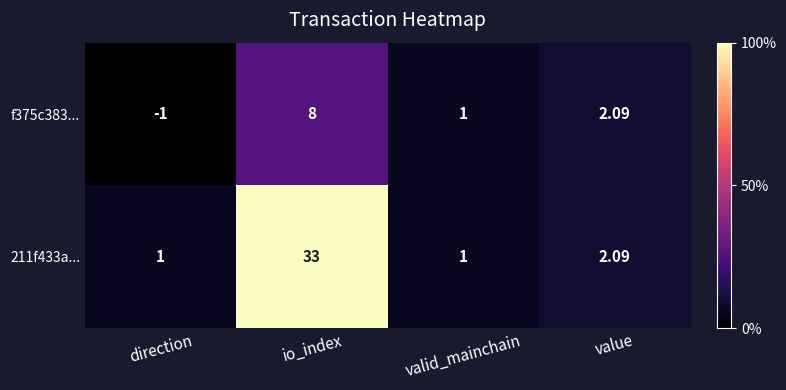

Is the value of f375c383... at io_index greater than the value of 211f433a... at value?

Yes